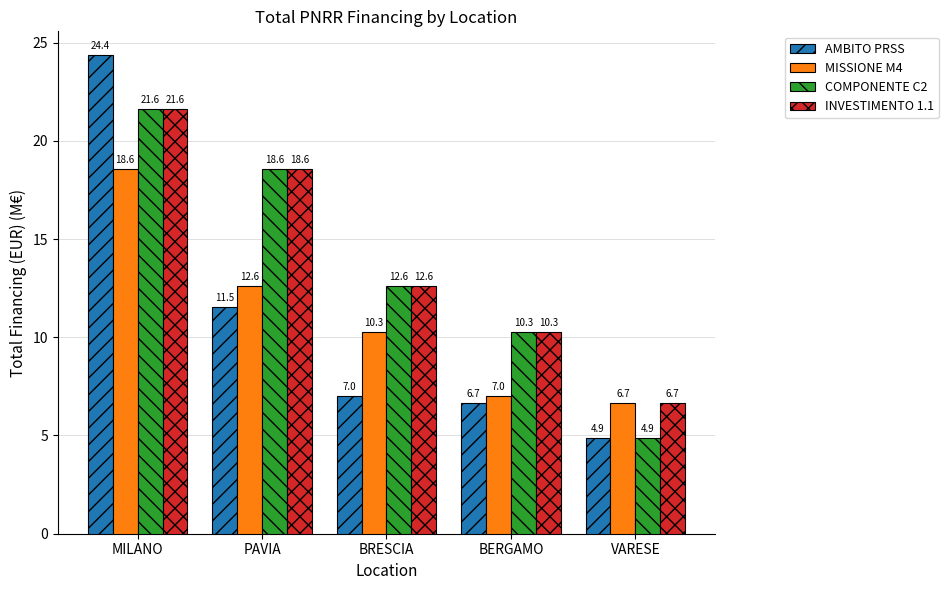

What are all the series names shown in the legend?

AMBITO PRSS, MISSIONE M4, COMPONENTE C2, INVESTIMENTO 1.1